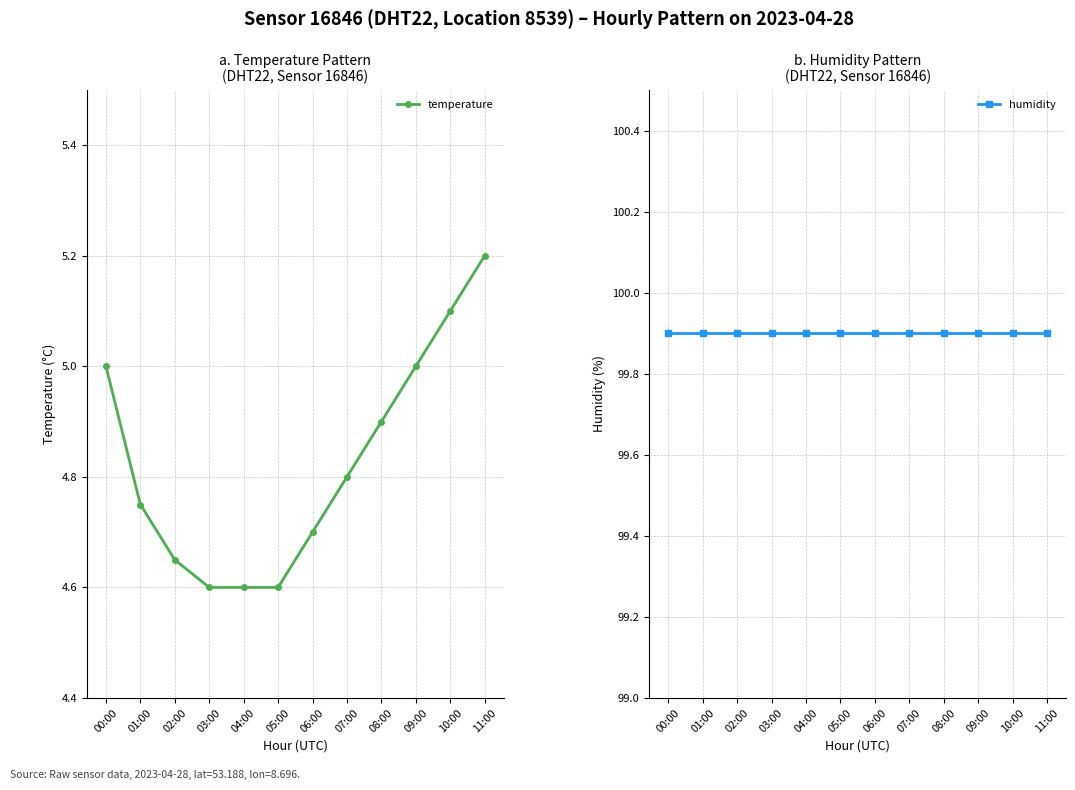

Which series changed the most between 04:00 and 09:00?

temperature